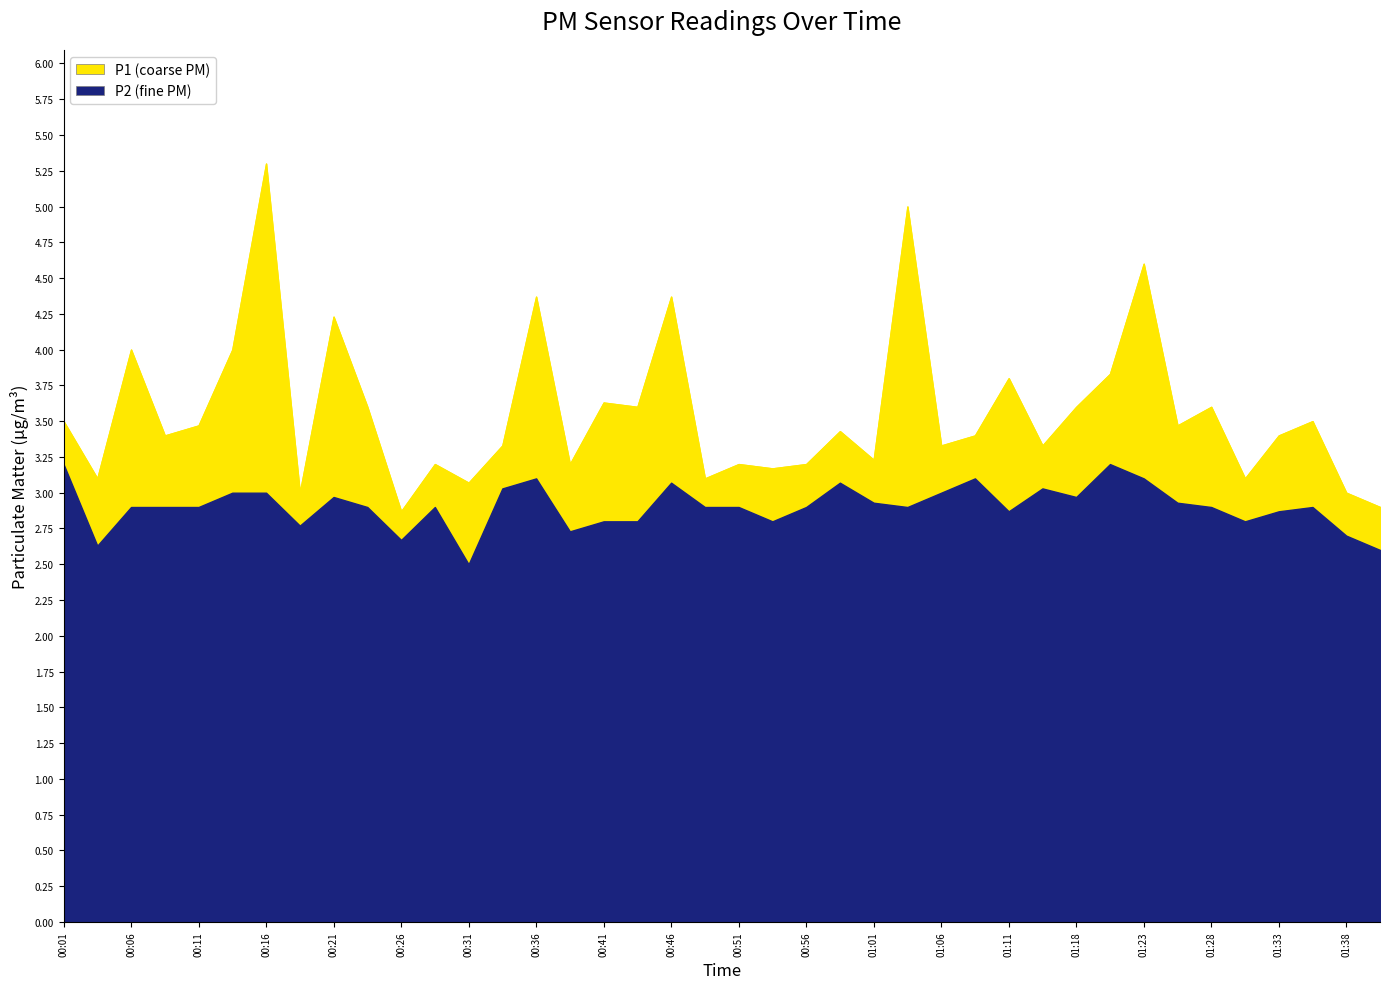

True or false: P1 and P2 cross at least once.

False